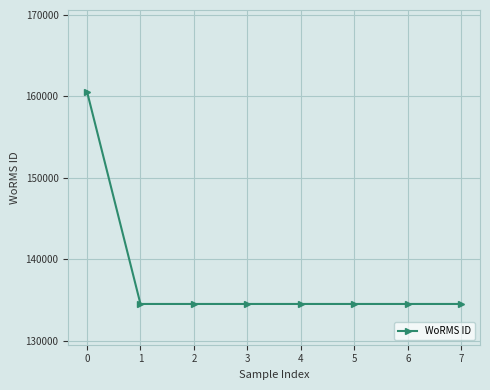

Count the number of values greater than 134529.

1